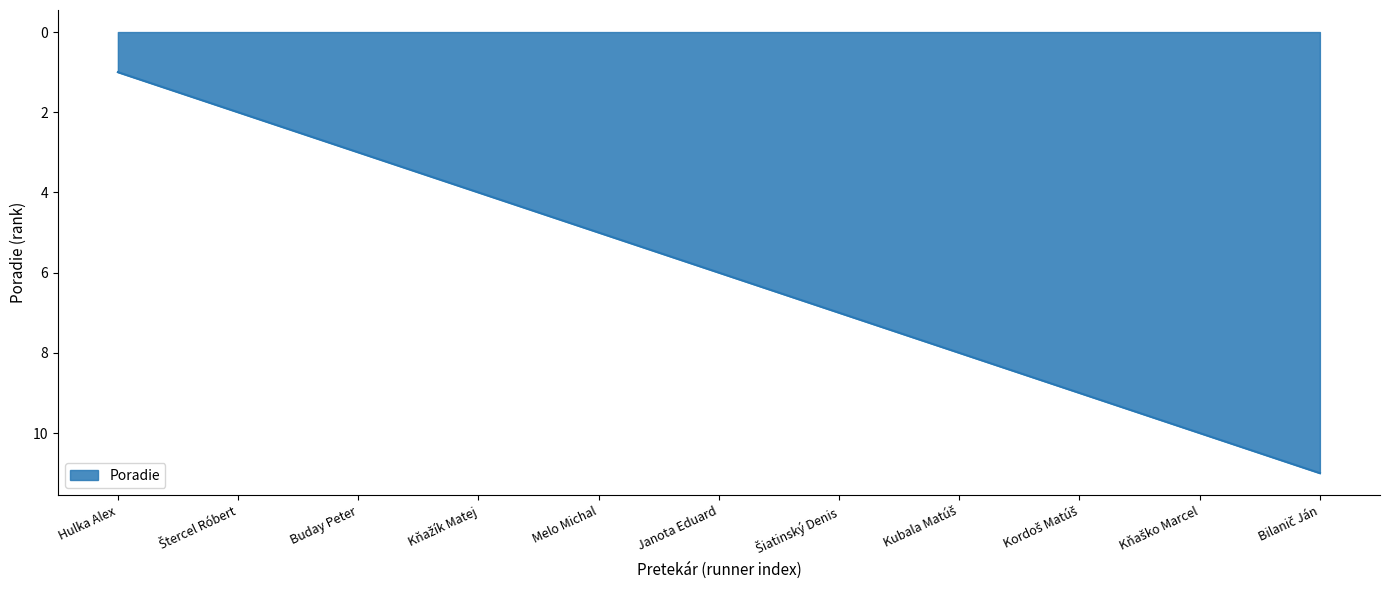

Is it true that the value at Buday Peter is 4?

False